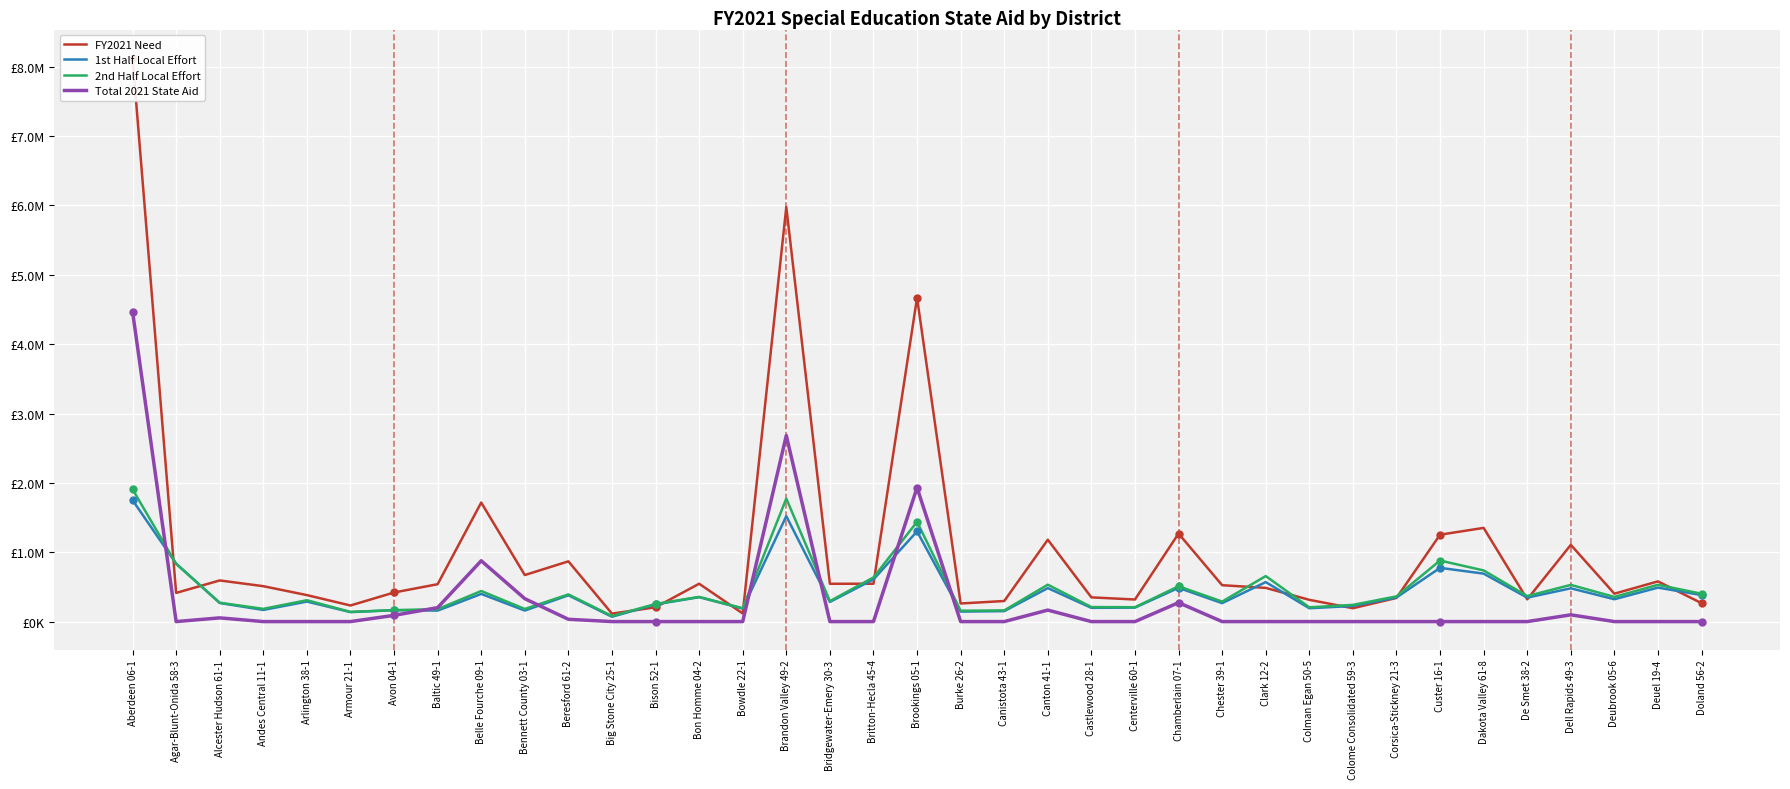

Is the value of Total 2021 State Aid at Canton 41-1 greater than the value of 2nd Half Local Effort at Bennett County 03-1?

No